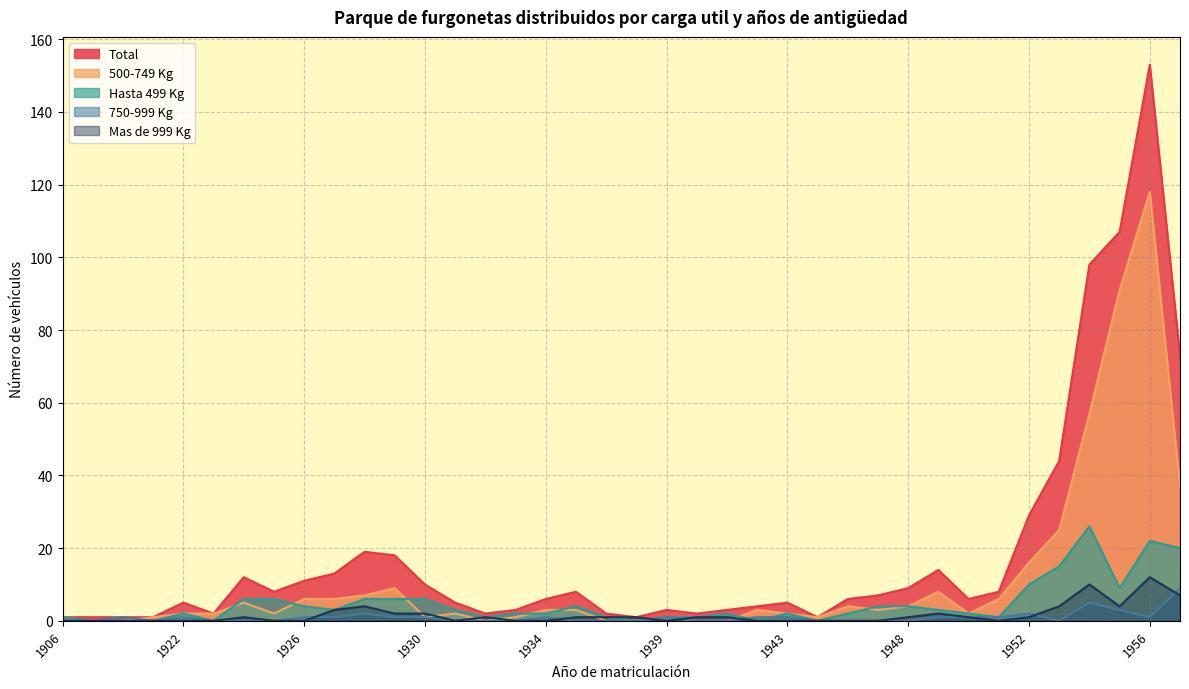

Is the value of 750-999 Kg at 1925 greater than the value of 500-749 Kg at 1931?

No